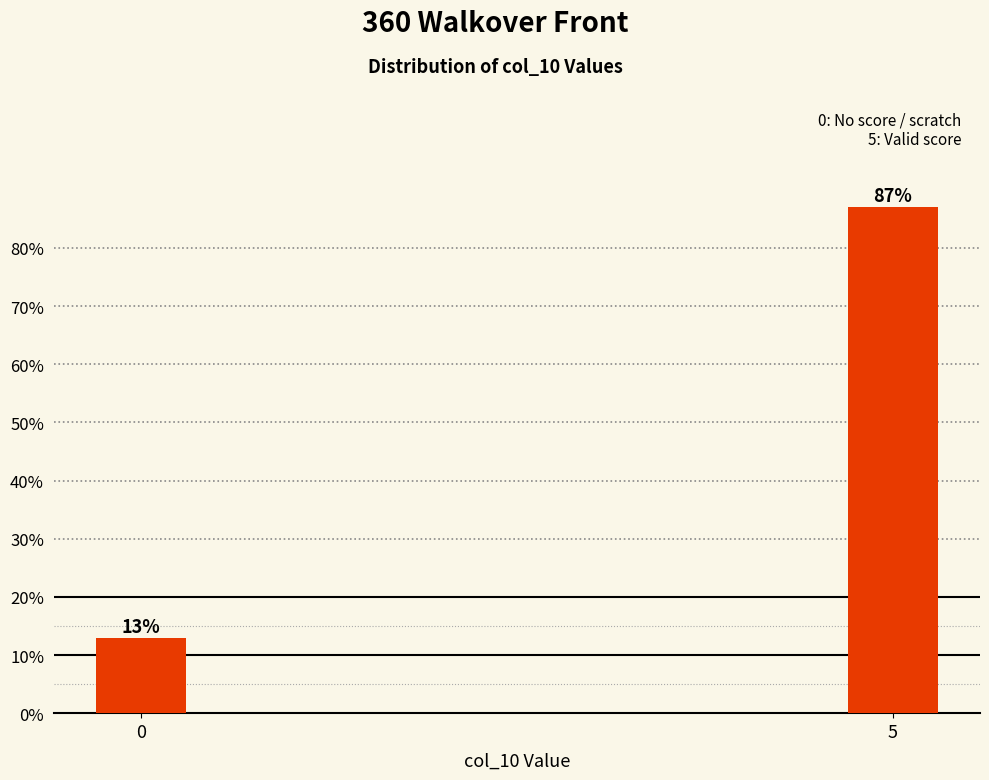

What is the sum of all values?

100.0